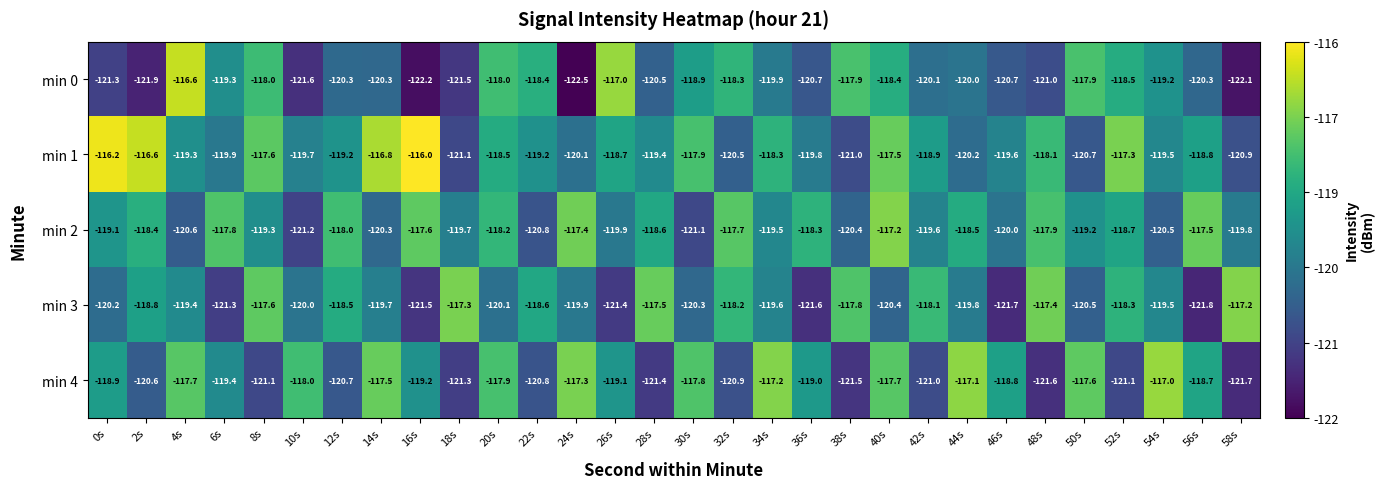

How many categories are shown in the chart?

30